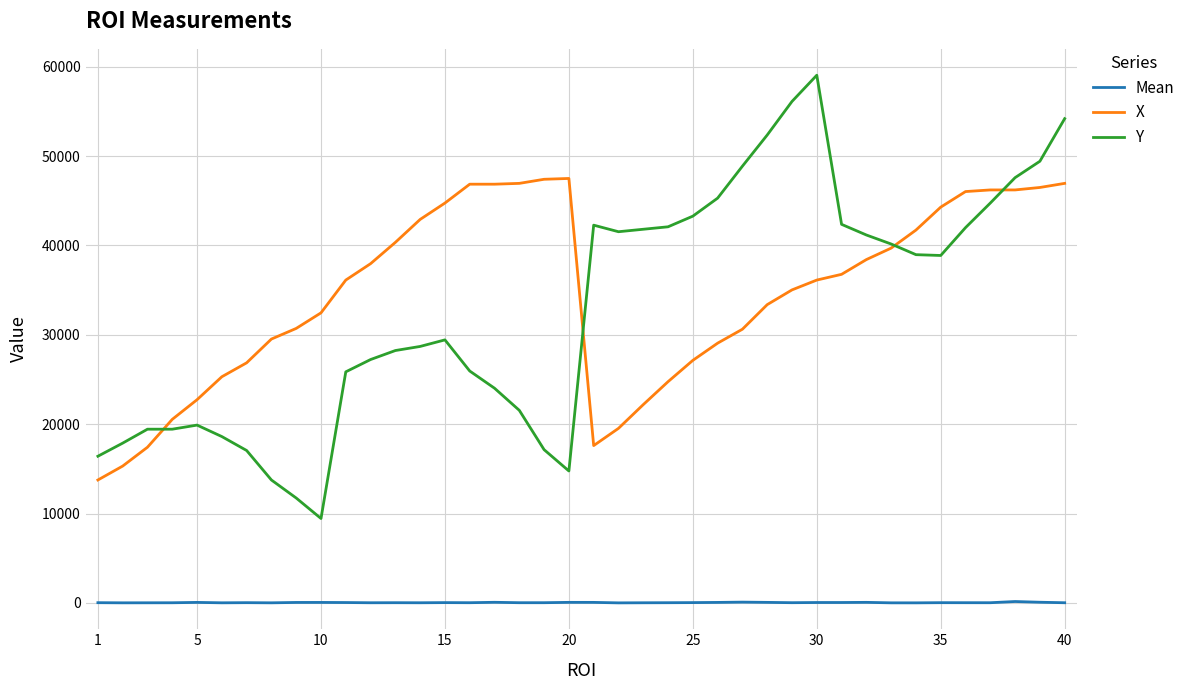

List the series in order of their peak value, highest first.

Y, X, Mean